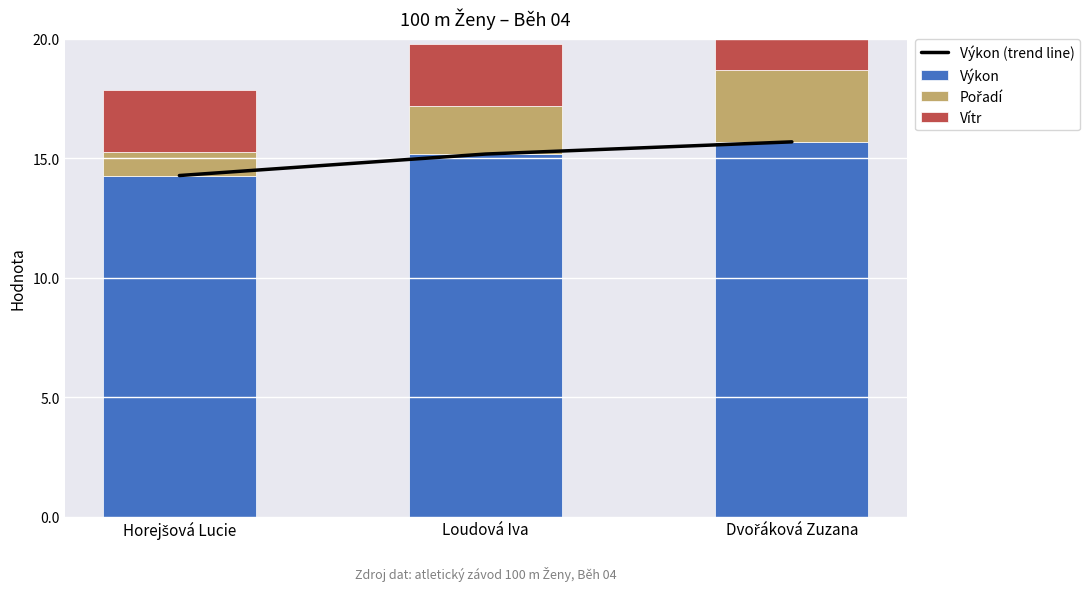

Which category has the lowest value in the Pořadí series?

Horejšová Lucie